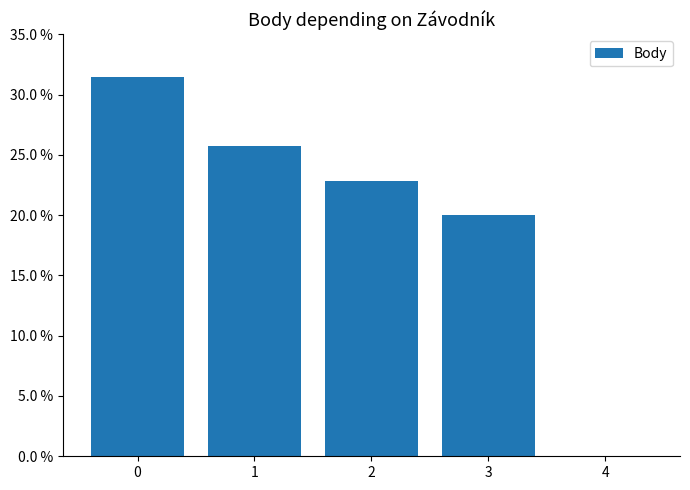

Are the bars horizontal?

No